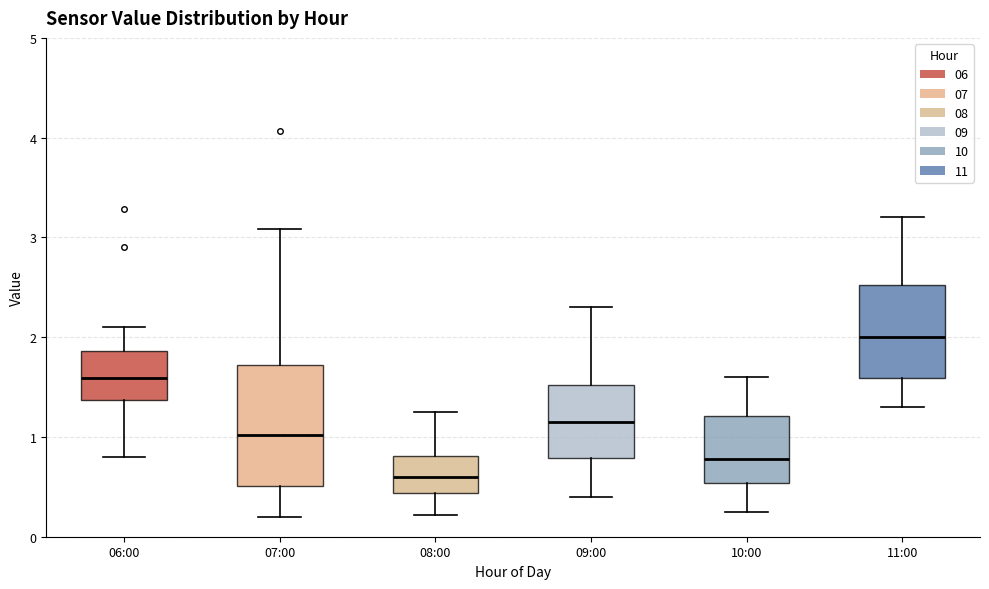

Which box has the highest median line?

11:00